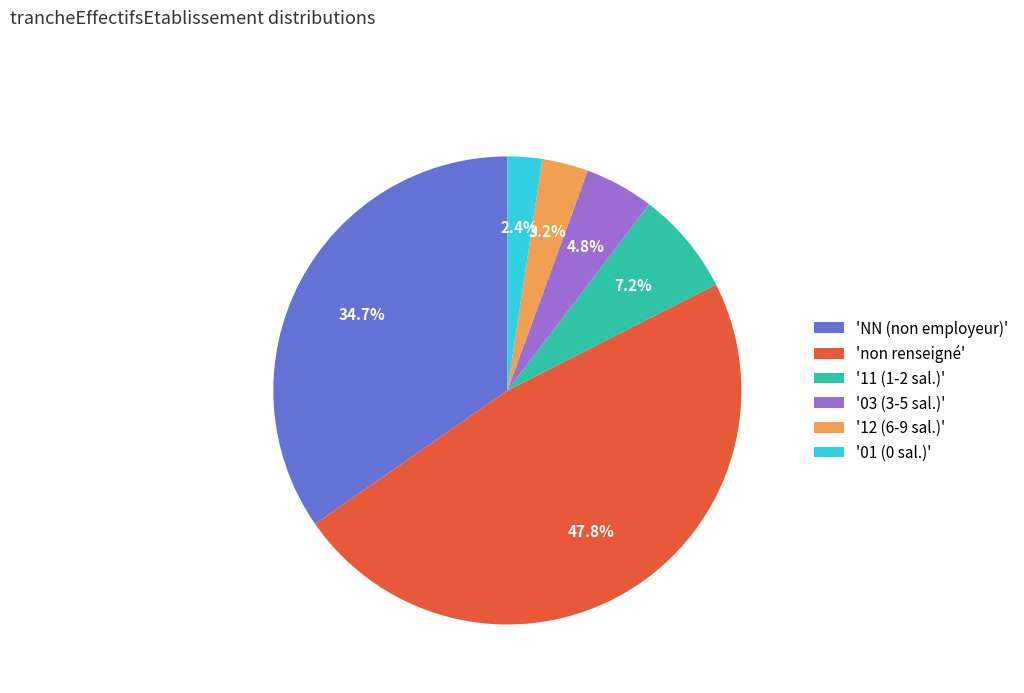

To the nearest percent, what is the difference between the largest and smallest slice percentages?

45%